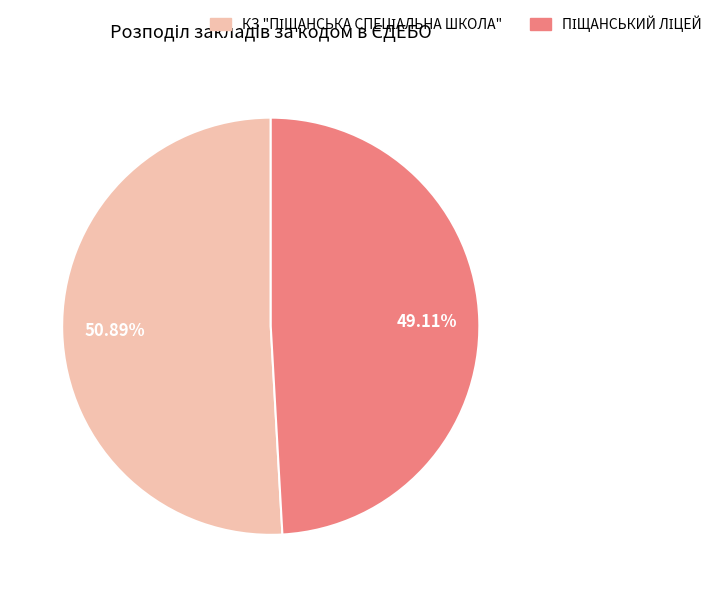

Is there a majority slice in this chart?

Yes